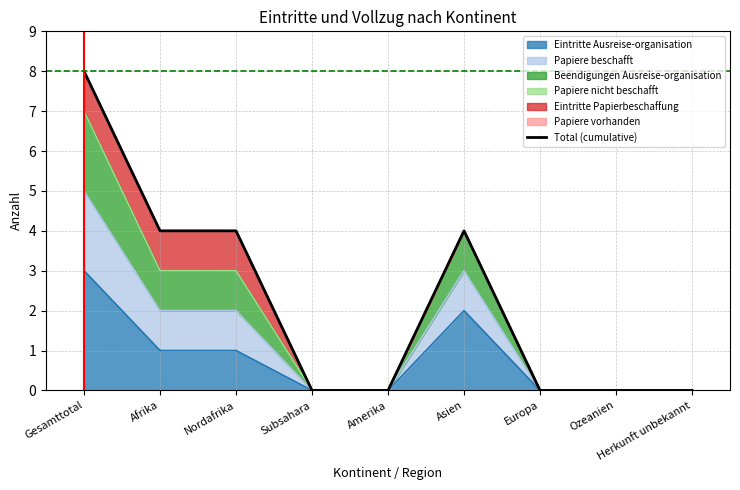

Which has a higher value, Nordafrika or Amerika?

Nordafrika